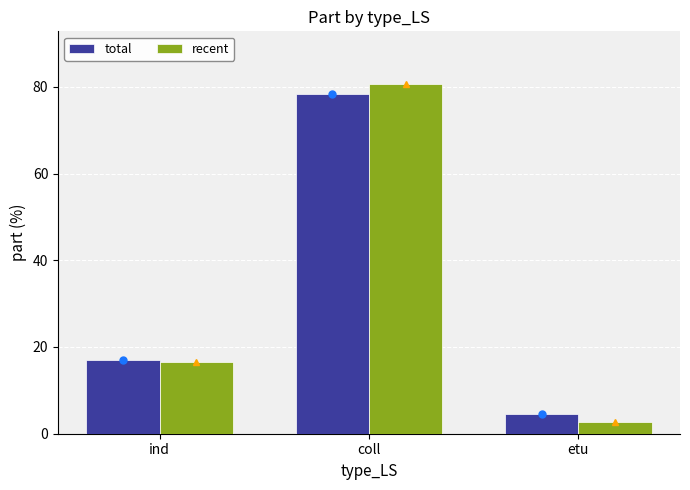

At which category is the sum across all series the highest?

coll